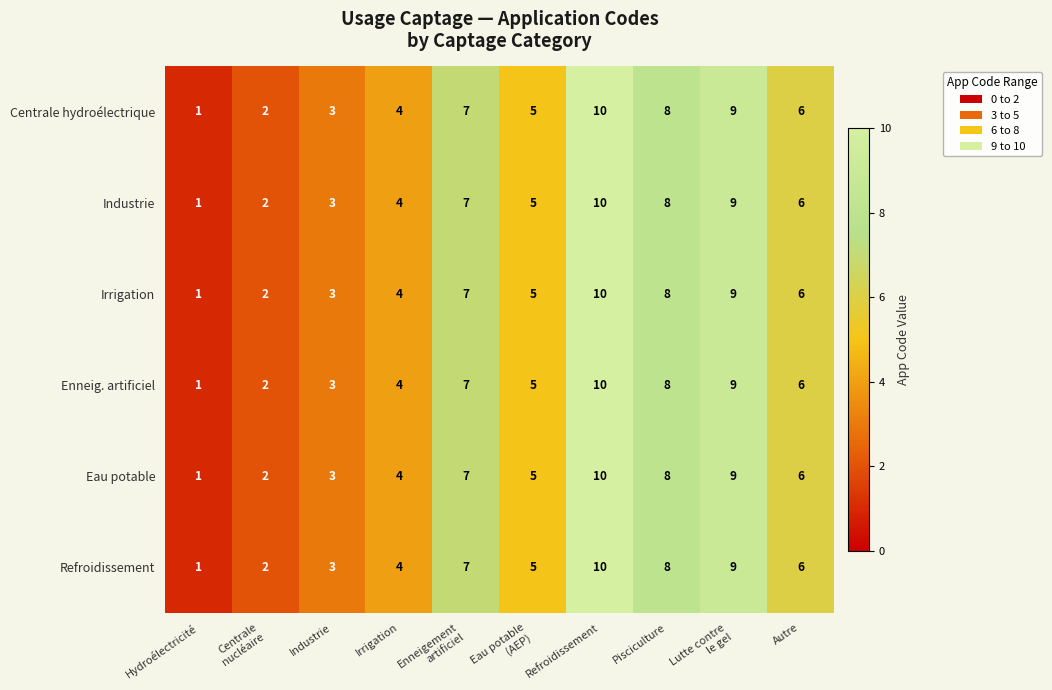

The Refroidissement series shows 8 at Pisciculture. True or false?

True